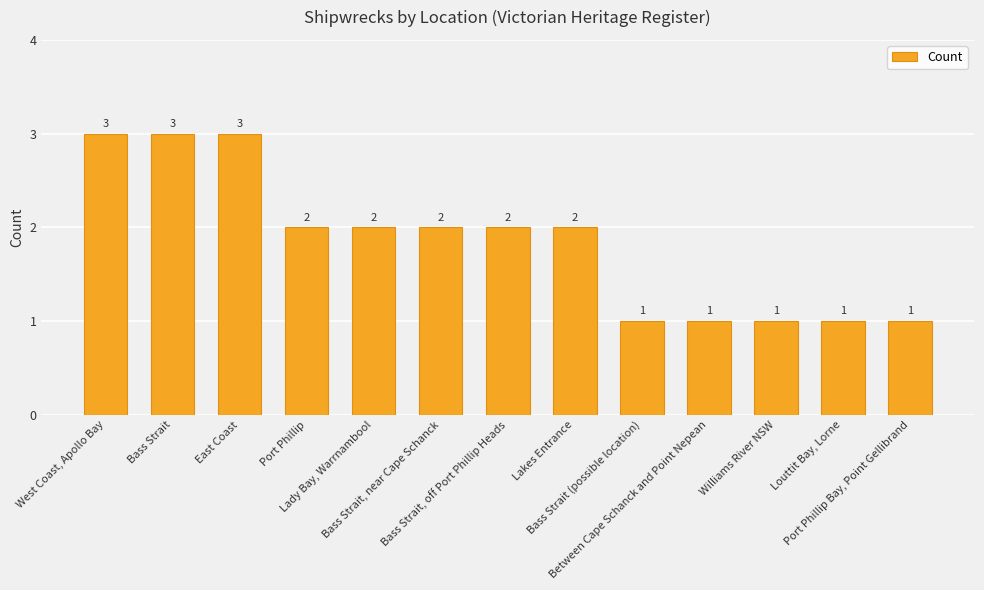

What is the sum of all values?

24